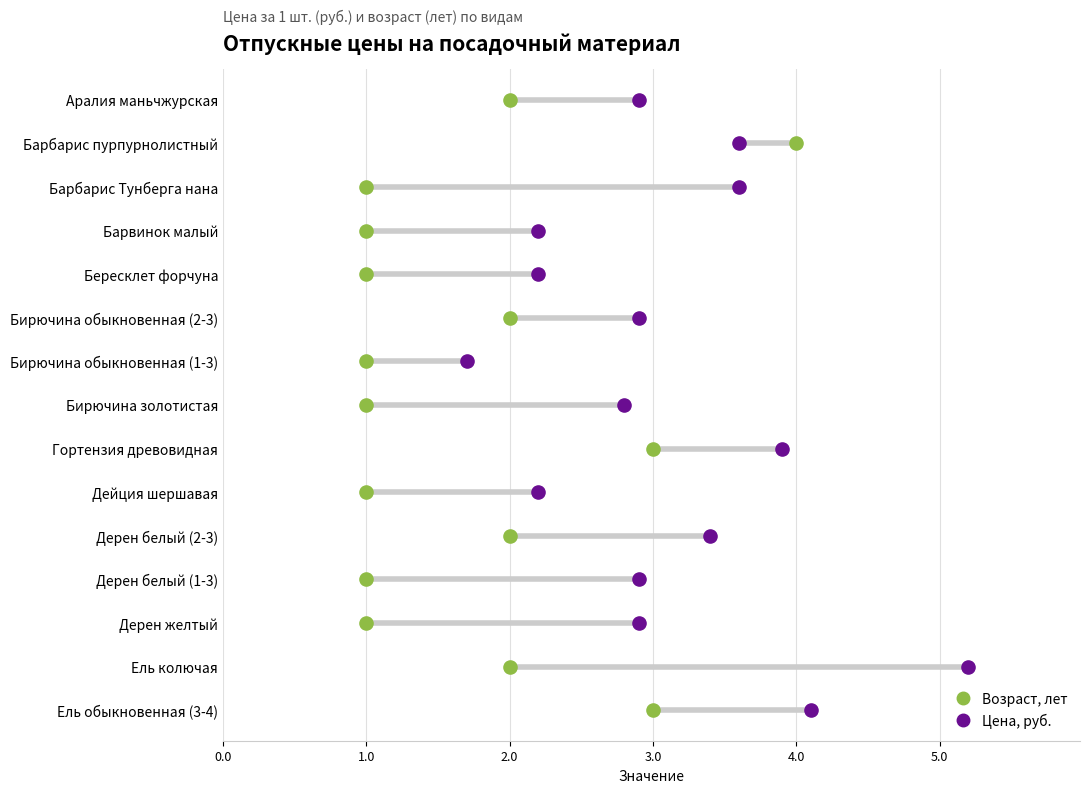

What are all the series names shown in the legend?

Возраст, лет, Цена, руб.